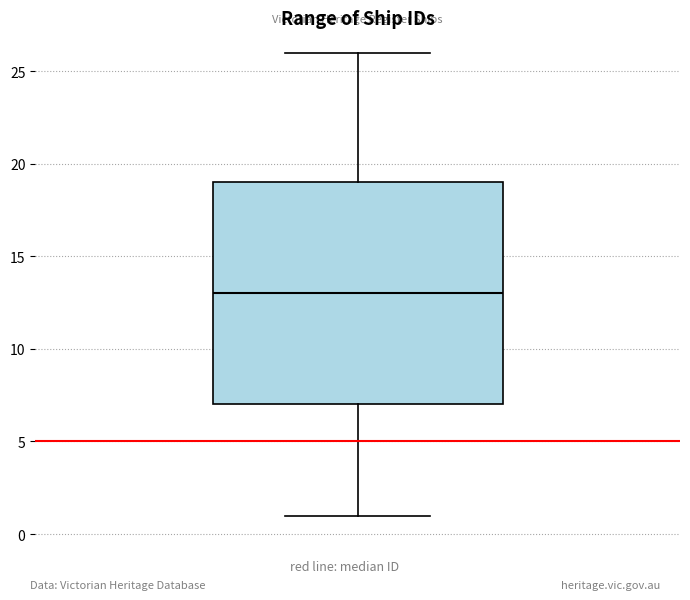

Read this box plot against the y-axis: the position of the median line, the range covered by the box, and the ends of both whiskers. The values are not printed on the chart, so give them approximately, as read against the axis.

median 13, box 7 to 19, whiskers 1 to 26